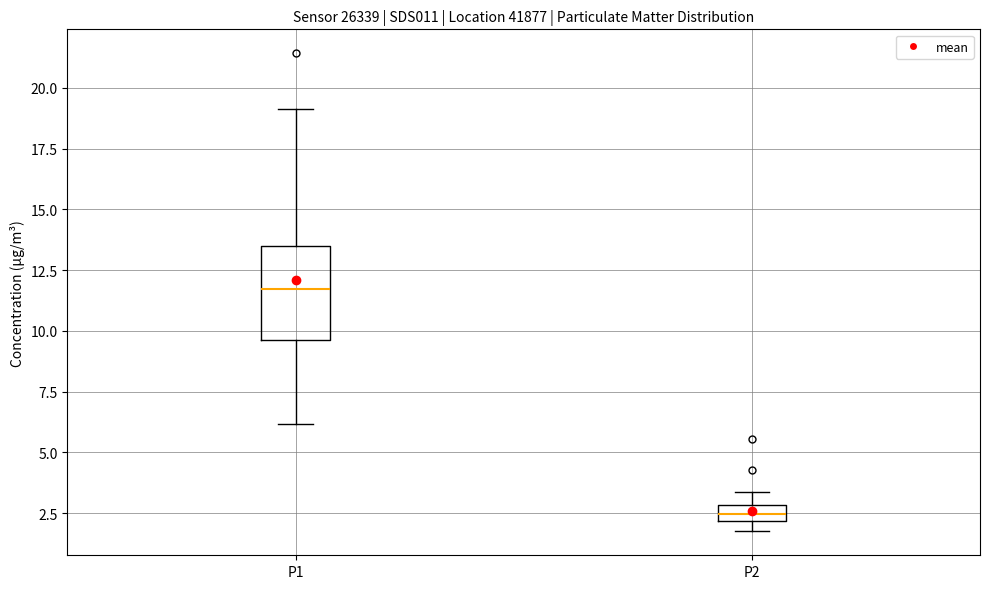

Comparing the boxes themselves (not the whiskers), which one is the tallest?

P1